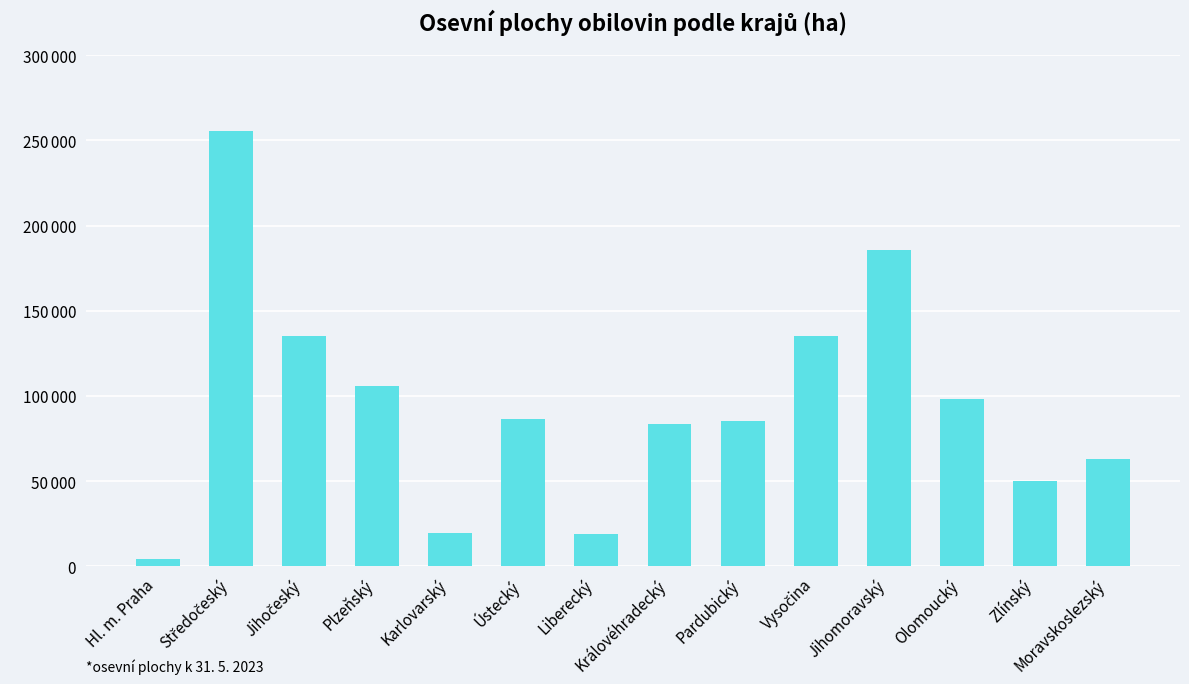

What is the label of the 1st bar from the left?

Hl. m. Praha